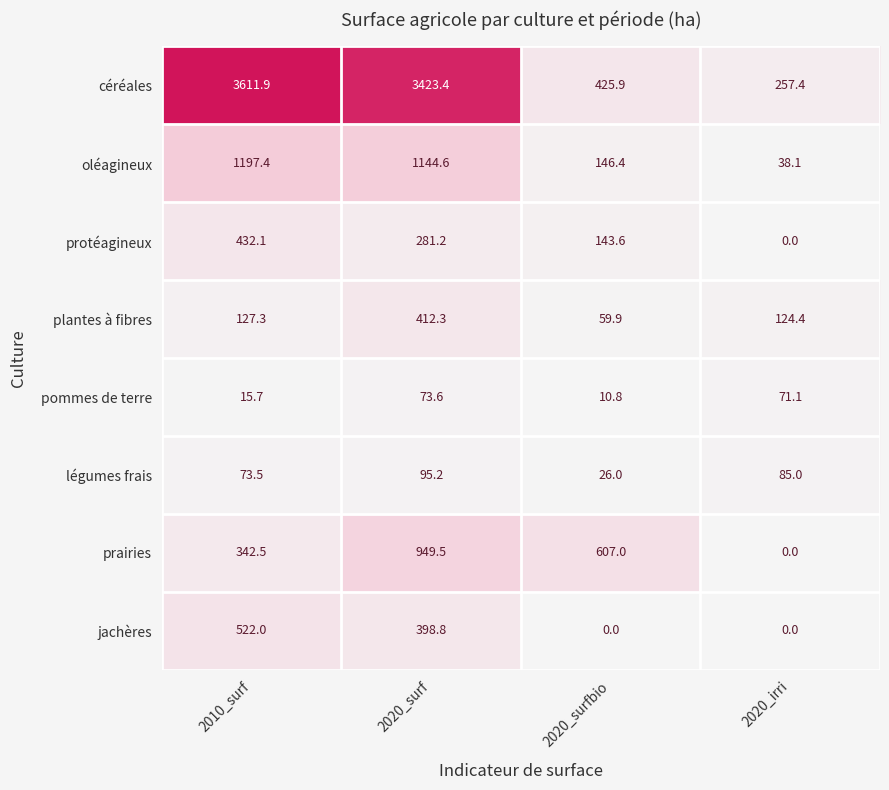

What is the spread (max minus min) of values at 2010_surf?

3596.2